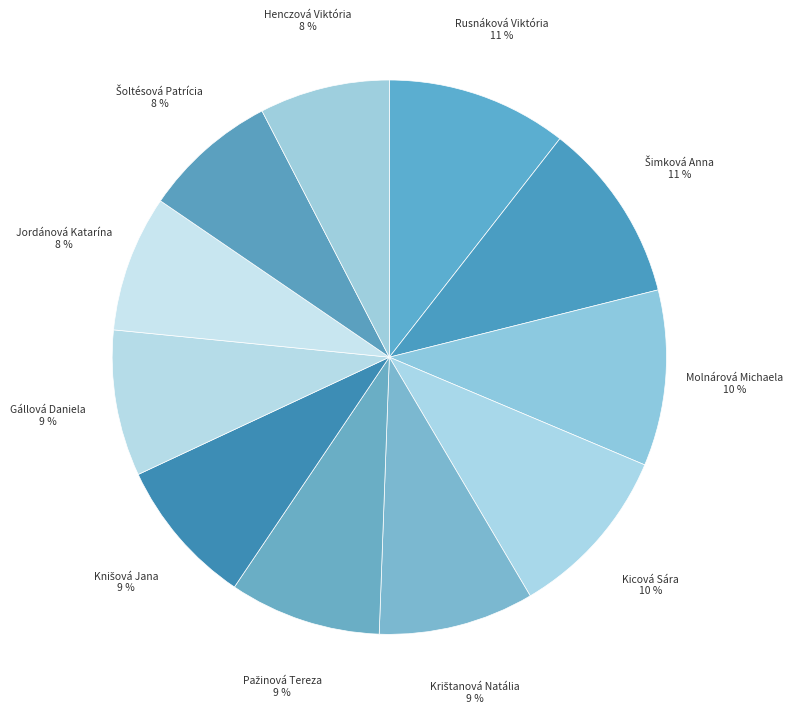

The Rusnáková Viktória slice represents 20% of the pie. True or false?

False